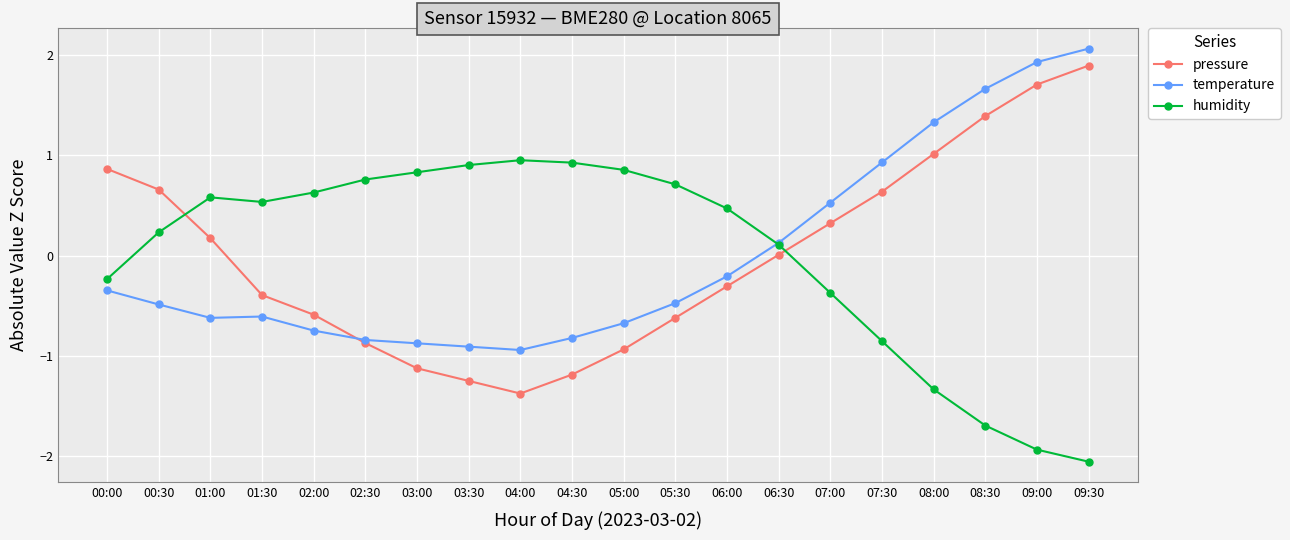

True or false: pressure and humidity intersect in this chart.

True